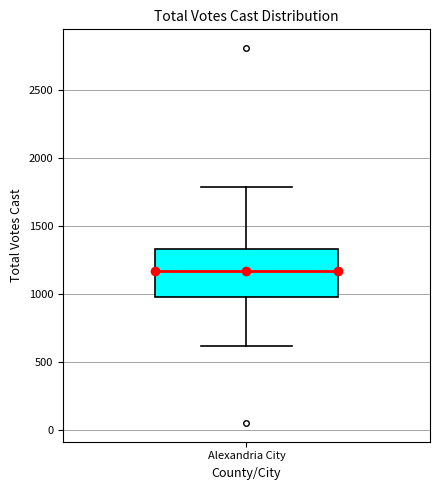

Read this box plot against the y-axis: the position of the median line, the range covered by the box, and the ends of both whiskers. The values are not printed on the chart, so give them approximately, as read against the axis.

median 1150, box 1000 to 1350, whiskers 600 to 1800